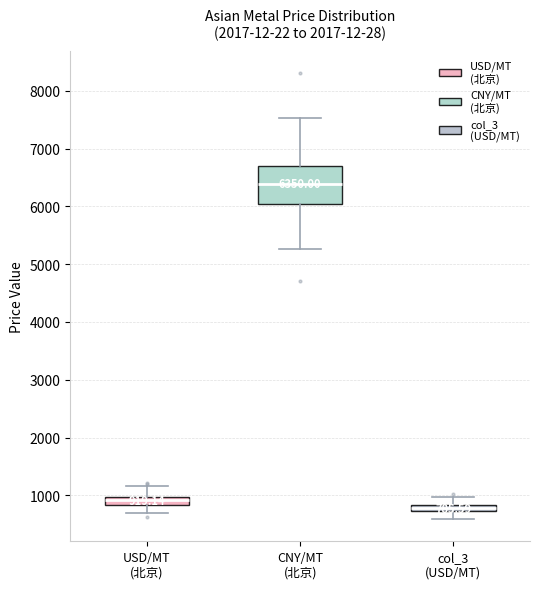

Which box is the tallest, from its lower edge to its upper edge?

CNY/MT (北京)